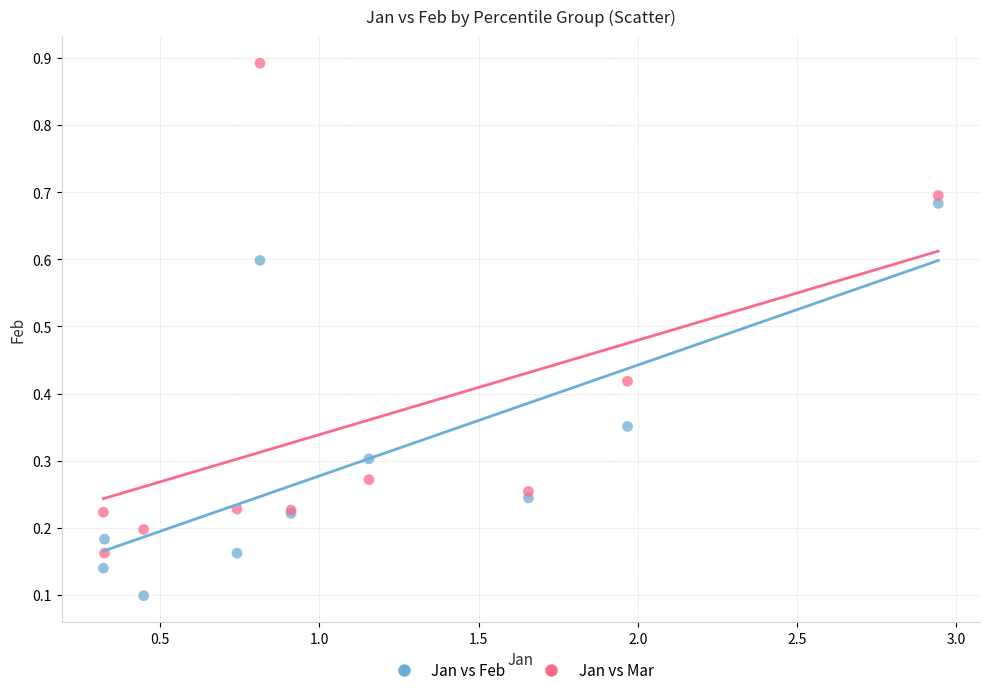

Which series reaches the minimum Y coordinate?

Jan vs Feb